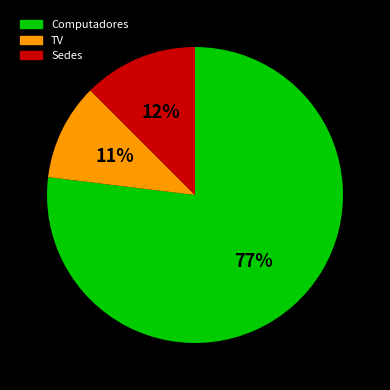

Which category has the biggest portion of the pie?

Computadores